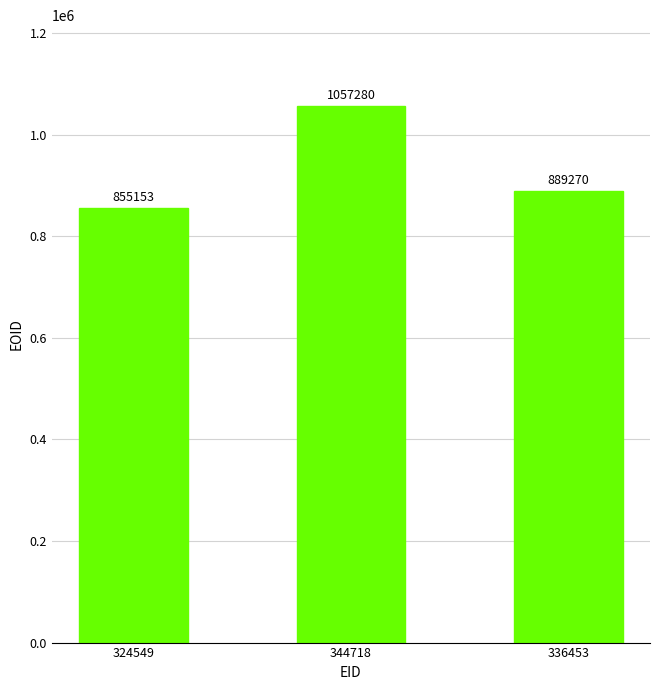

Where is the data nearest to the value 956216?

336453